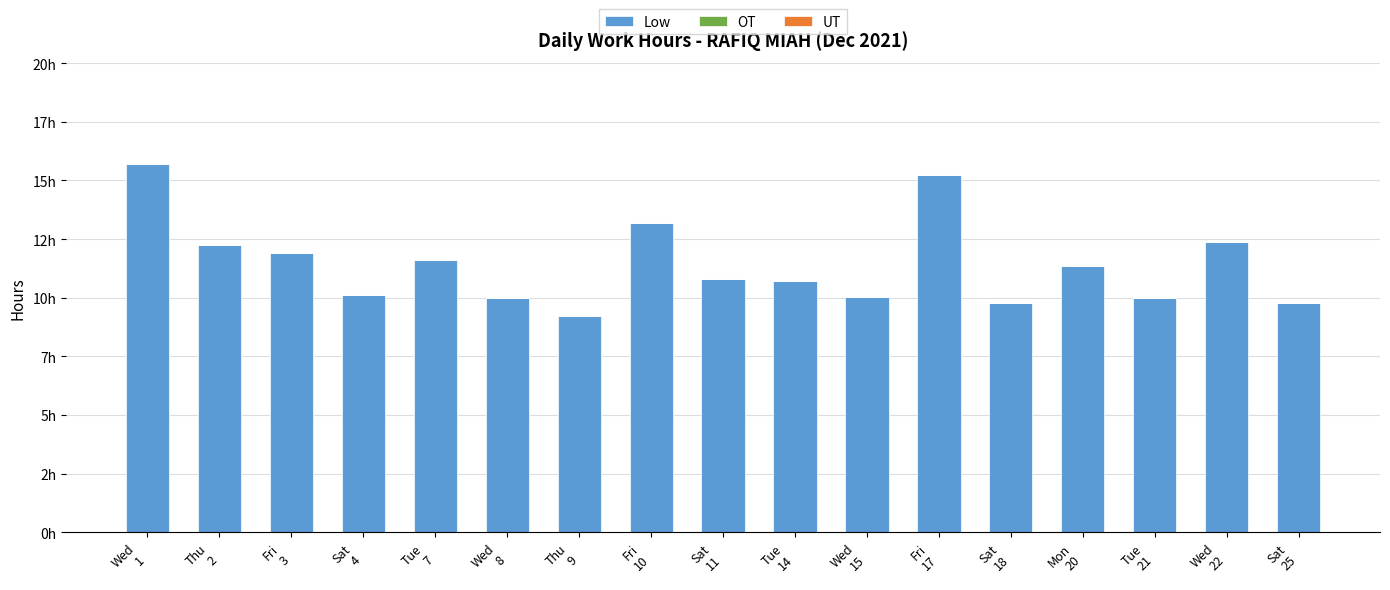

What is the label of the 2nd bar from the right?

Wed
22